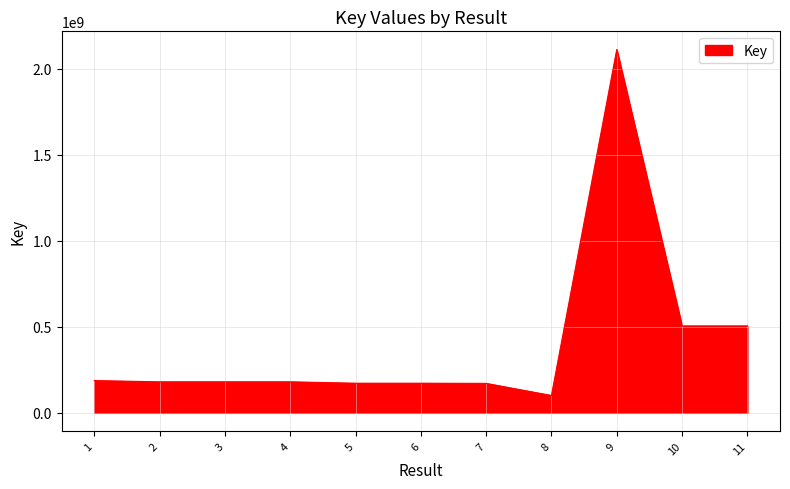

What is the difference between the values at 8 and 5?

71280363